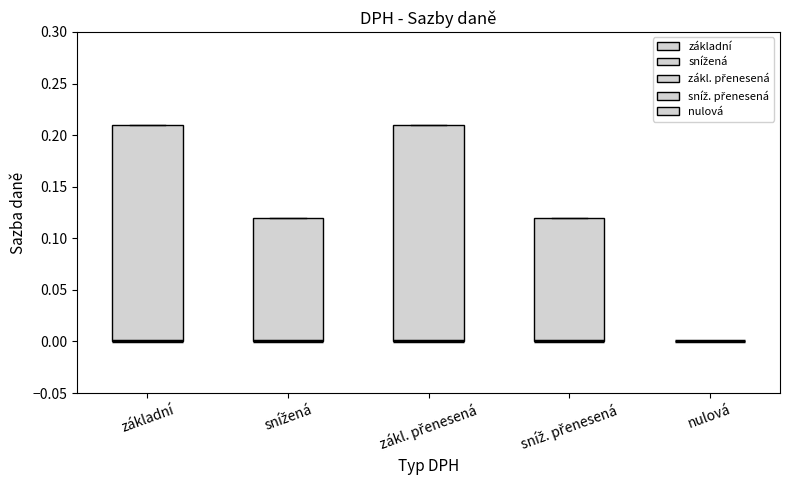

Reading left to right, read every box against the y-axis: the position of its median line, the range the box covers, and the ends of its whiskers. The values are not printed on the chart, so give them approximately, as read against the axis.

základní: median 0.00 (drawn on the box's lower edge), box 0.00 to 0.21, whiskers 0.00 to 0.21
snížená: median 0.00 (drawn on the box's lower edge), box 0.00 to 0.12, whiskers 0.00 to 0.12
zákl. přenesená: median 0.00 (drawn on the box's lower edge), box 0.00 to 0.21, whiskers 0.00 to 0.21
sníž. přenesená: median 0.00 (drawn on the box's lower edge), box 0.00 to 0.12, whiskers 0.00 to 0.12
nulová: box collapsed to a line at 0.00, whiskers 0.00 to 0.00